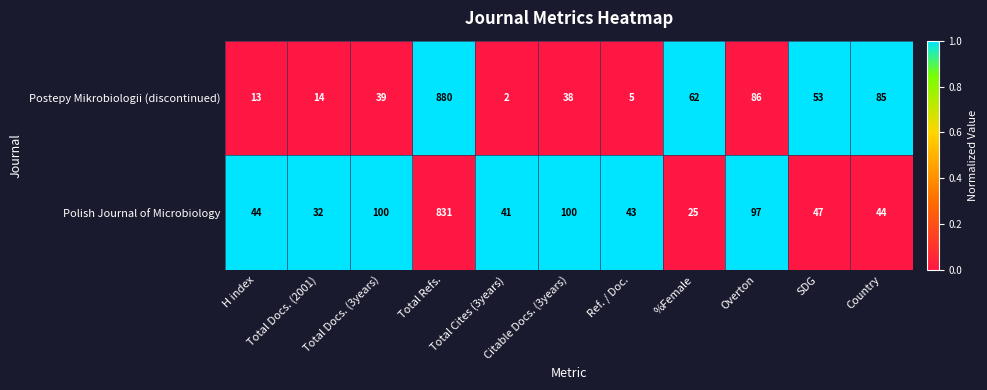

How many series are shown in this chart?

2